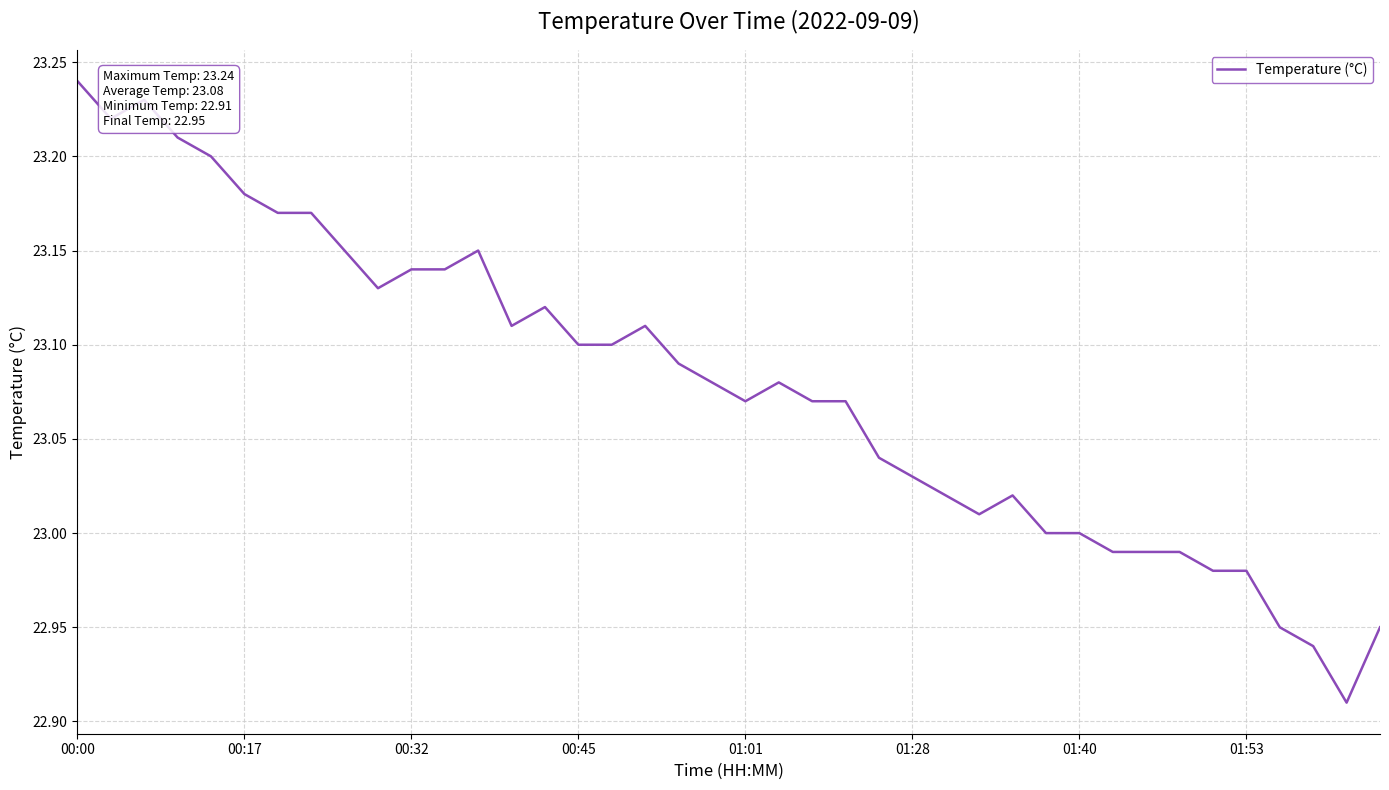

Which label corresponds to the largest value in the chart?

00:00